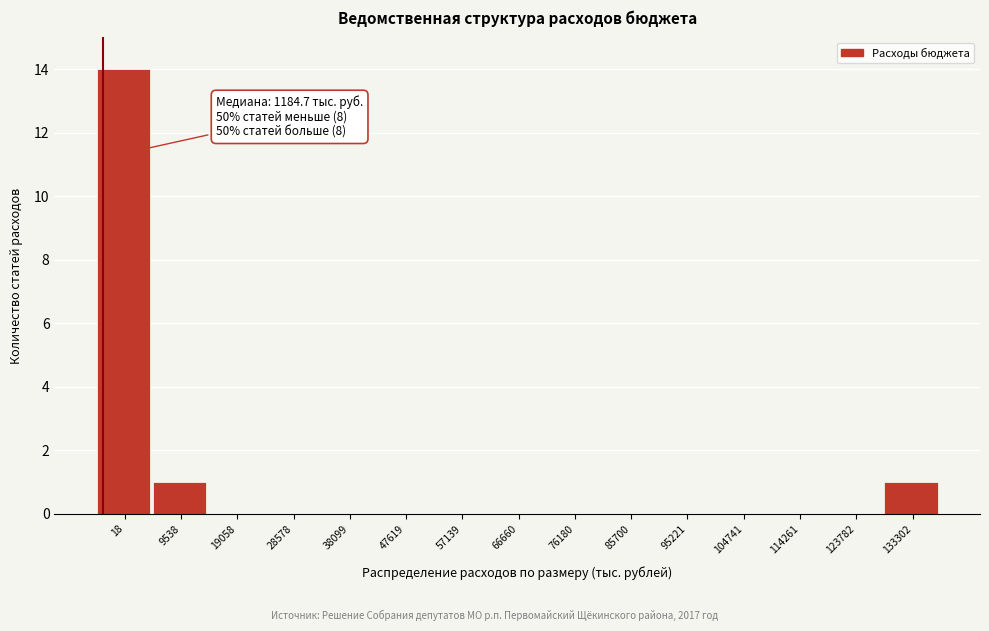

Reading left to right, transcribe all the data shown in this chart.

18=14	9538=1	19058=0	28578=0	38099=0	47619=0	57139=0	66660=0	76180=0	85700=0	95221=0	104741=0	114261=0	123782=0	133302=1